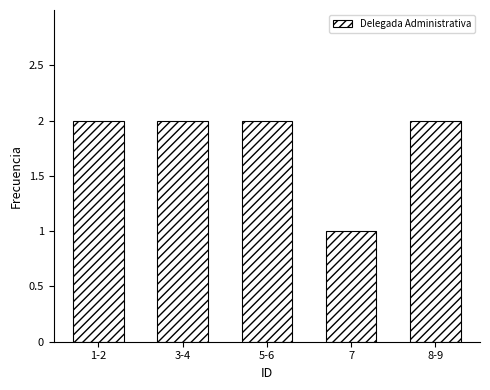

What is the label of the 3rd bar from the left?

5-6